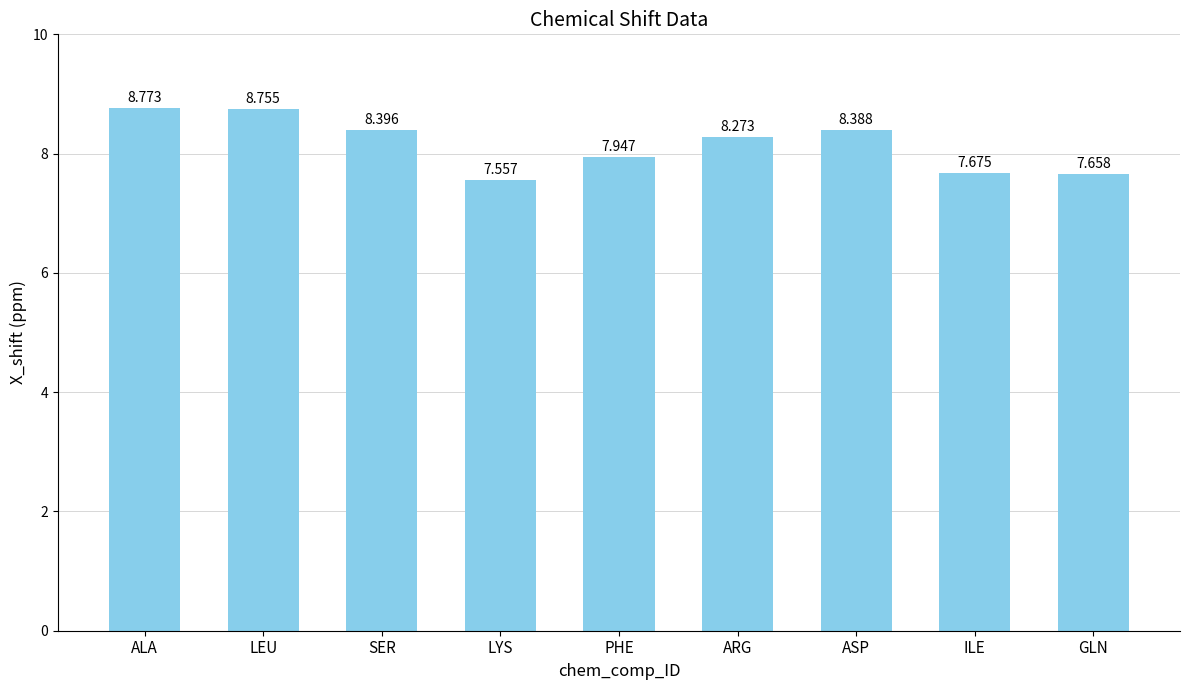

Which label corresponds to the largest value in the chart?

ALA